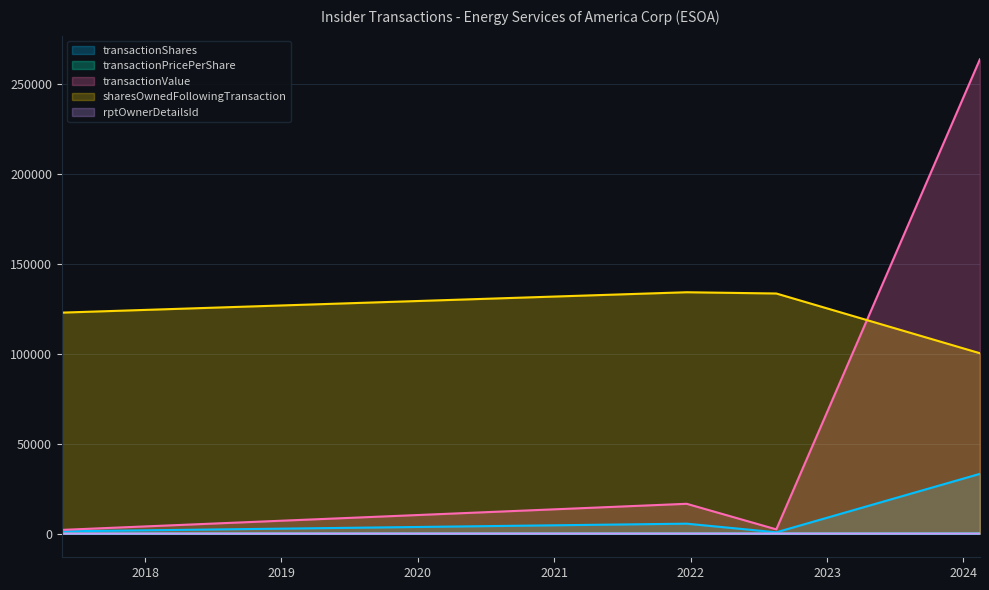

Which category has the highest value in the transactionValue series?

2024-02-14